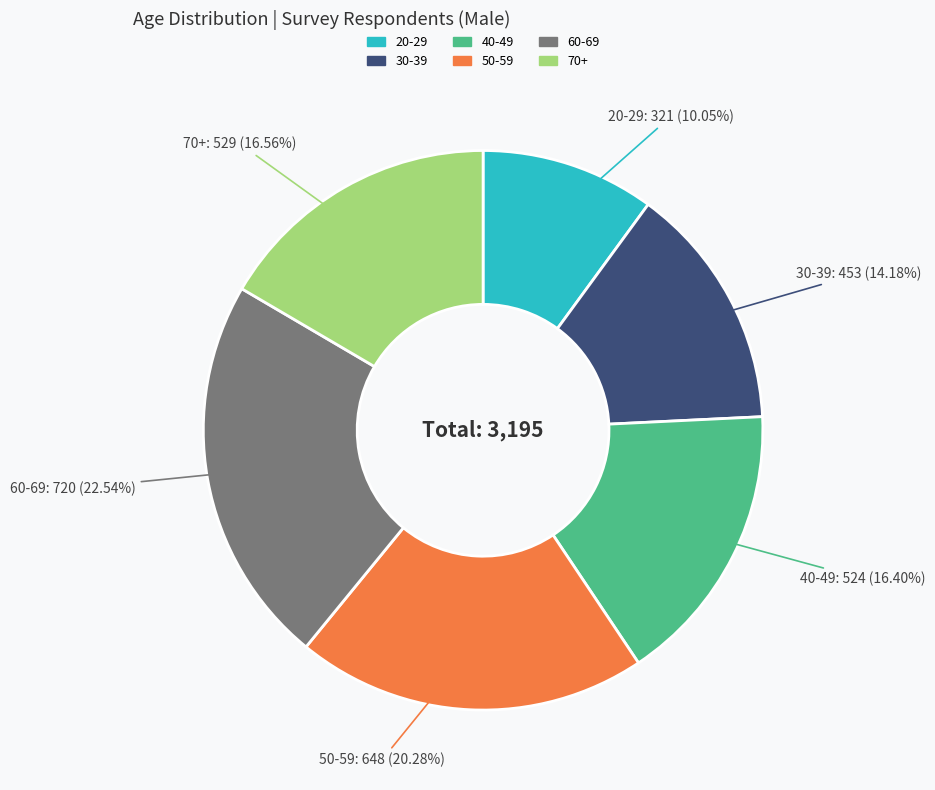

Is 50-59 the majority of the pie?

No